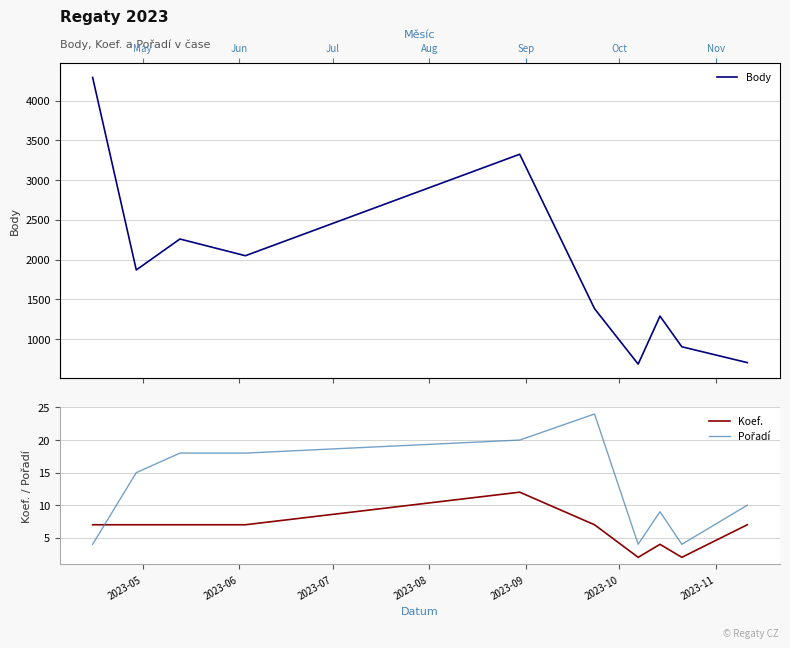

True or false: Koef. has more than 0 points higher than both neighbors.

True